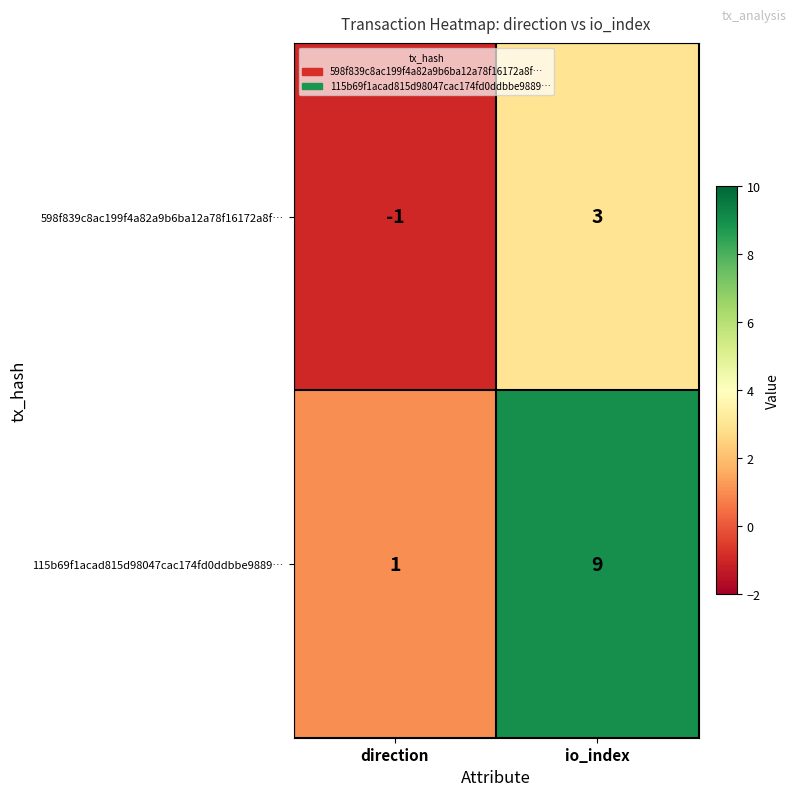

What is the difference between the maximum and minimum values in the 115b69f1acad815d98047cac174fd0ddbbe9889… series?

8